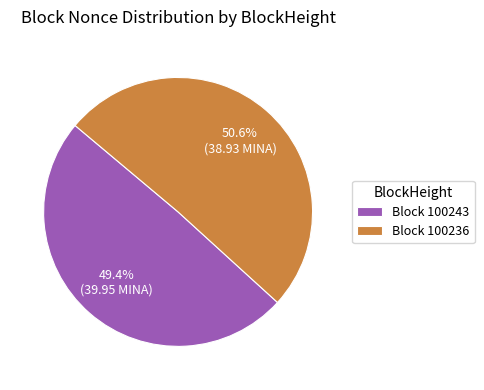

What is the ratio of the value at Block 100243 to the value at Block 100236?

1.0